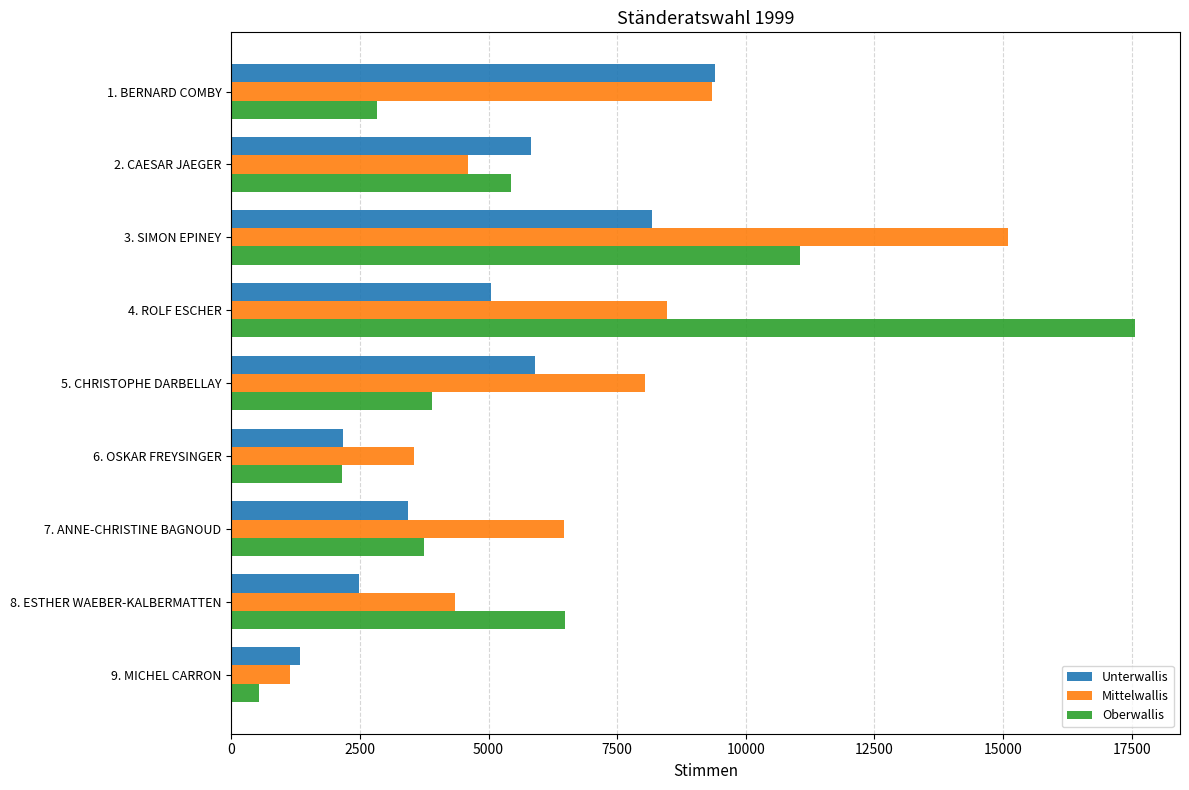

The value of Unterwallis at 7. ANNE-CHRISTINE BAGNOUD is 3439. True or false?

True